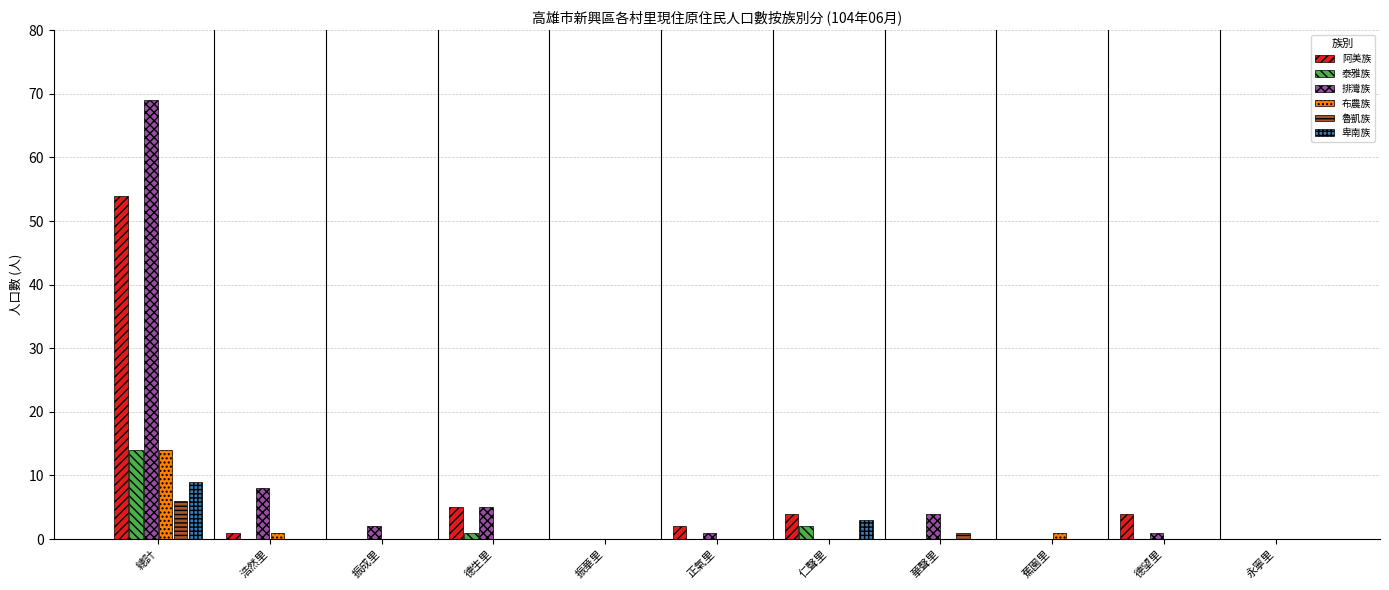

True or false: 卑南族 has a value of 0 at 振成里.

True